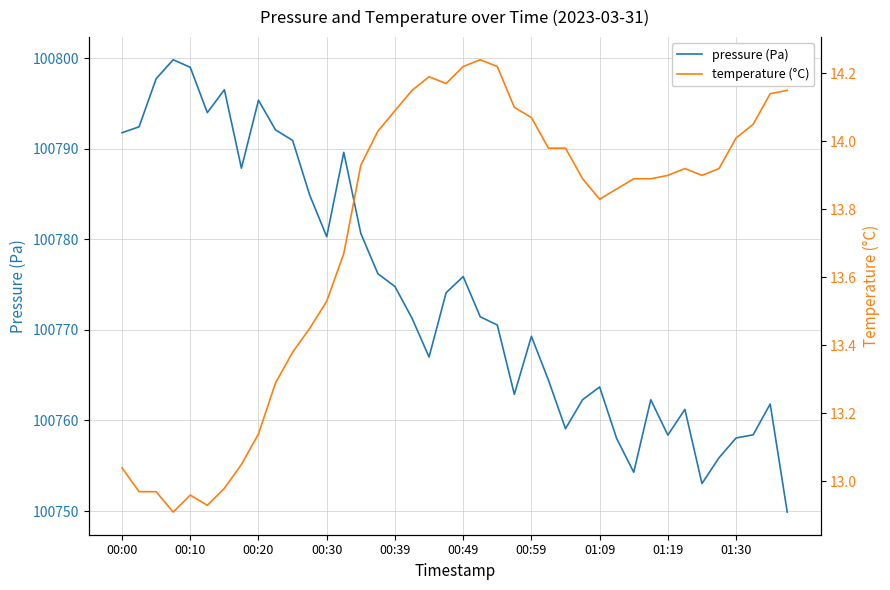

What are all the series names shown in the legend?

pressure (Pa), temperature (°C)